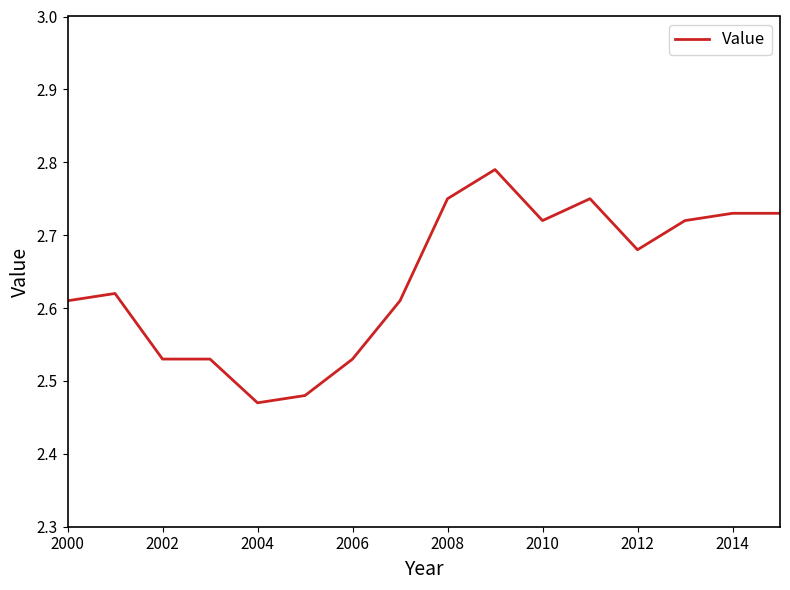

What is the difference between the maximum and minimum values?

0.3